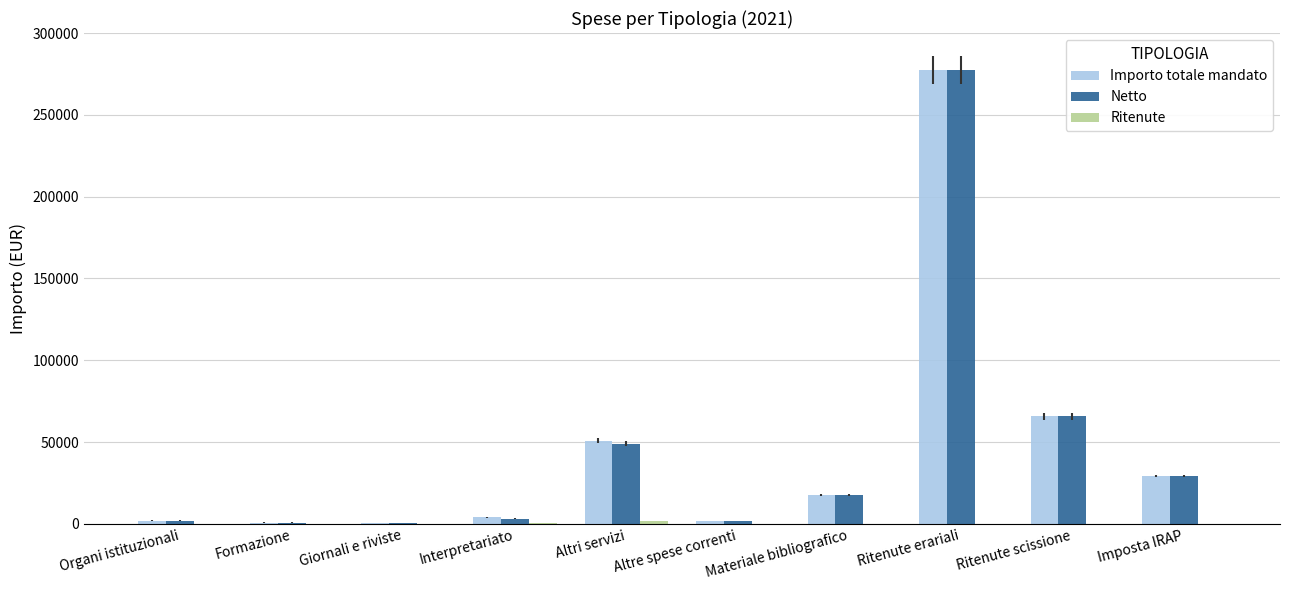

What is the approximate value of Importo totale mandato at Imposta IRAP?

29259.7